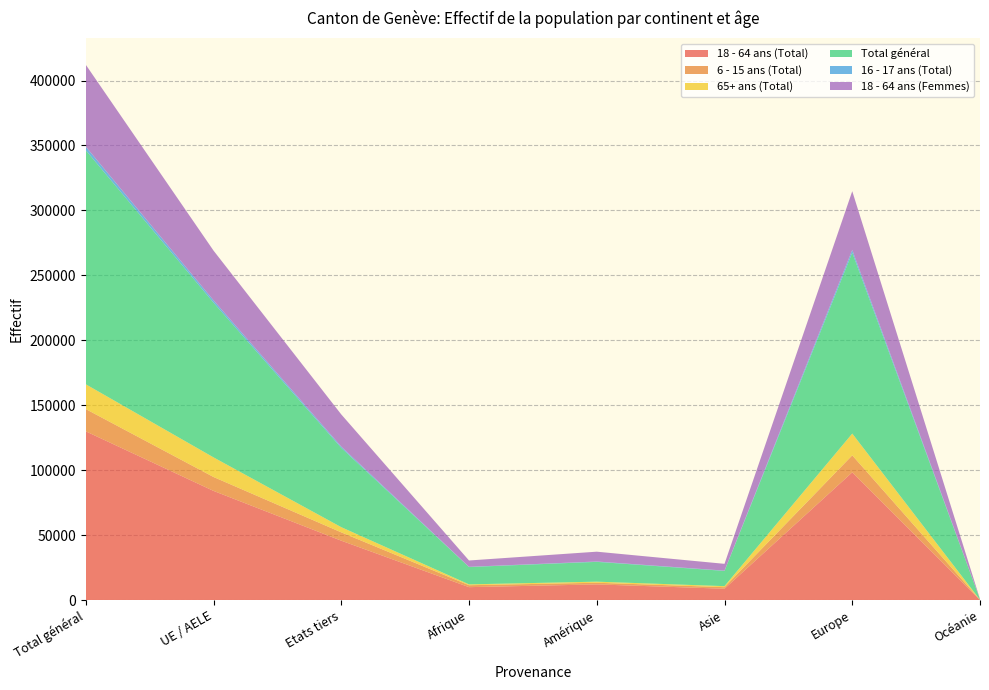

Reading right to left, extract all data points from this chart.

18 - 64 ans (Total): Océanie=282	Europe=98454	Asie=8872	Amérique=12208	Afrique=10091	Etats tiers=45853	UE / AELE=84163	Total général=130016
6 - 15 ans (Total): Océanie=41	Europe=13086	Asie=1202	Amérique=1273	Afrique=1495	Etats tiers=6416	UE / AELE=10708	Total général=17124
65+ ans (Total): Océanie=40	Europe=16750	Asie=796	Amérique=836	Afrique=649	Etats tiers=3987	UE / AELE=15095	Total général=19082
Total général: Océanie=388	Europe=139241	Asie=11722	Amérique=15237	Afrique=13326	Etats tiers=61018	UE / AELE=119069	Total général=180087
16 - 17 ans (Total): Océanie=4	Europe=2112	Asie=217	Amérique=281	Afrique=184	Etats tiers=991	UE / AELE=1814	Total général=2805
18 - 64 ans (Femmes): Océanie=139	Europe=45185	Asie=5229	Amérique=7552	Afrique=4870	Etats tiers=24761	UE / AELE=38260	Total général=63021